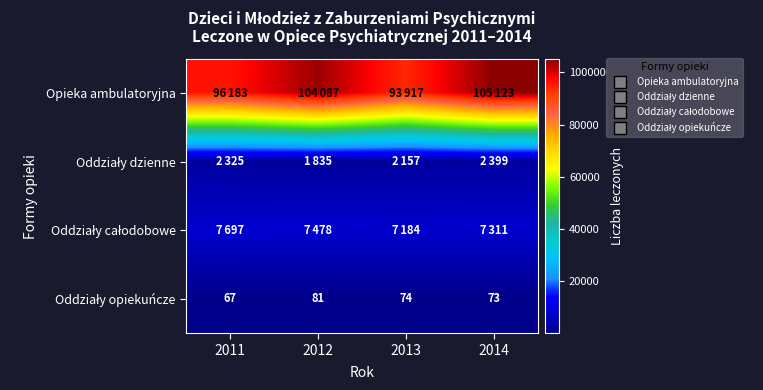

Which series has the largest total across all categories?

Opieka ambulatoryjna